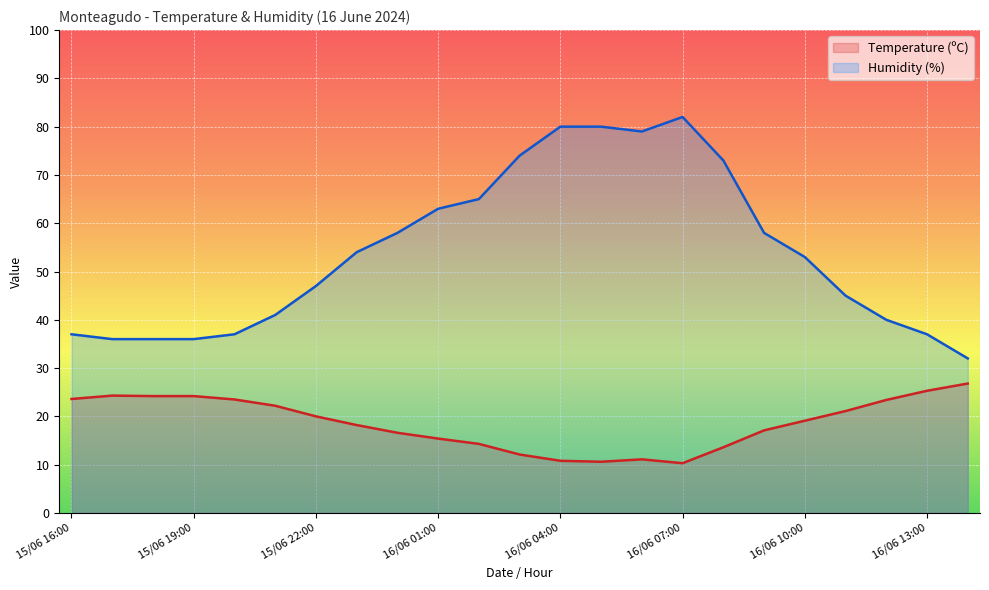

Reading left to right, list all the values displayed in this chart.

Temperature (ºC): 23.6	24.3	24.2	24.2	23.5	22.2	20.0	18.2	16.6	15.4	14.3	12.1	10.8	10.6	11.1	10.3	13.6	17.1	19.1	21.1	23.4	25.3	26.8
Humidity (%): 37.0	36.0	36.0	36.0	37.0	41.0	47.0	54.0	58.0	63.0	65.0	74.0	80.0	80.0	79.0	82.0	73.0	58.0	53.0	45.0	40.0	37.0	32.0